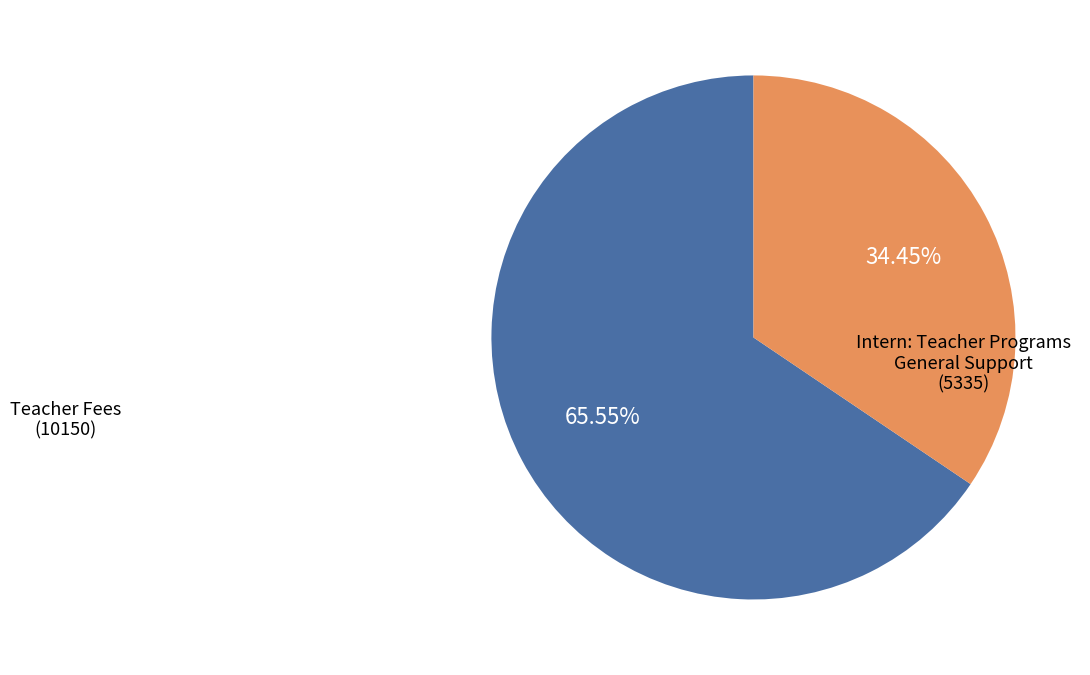

Is there a majority slice in this chart?

Yes